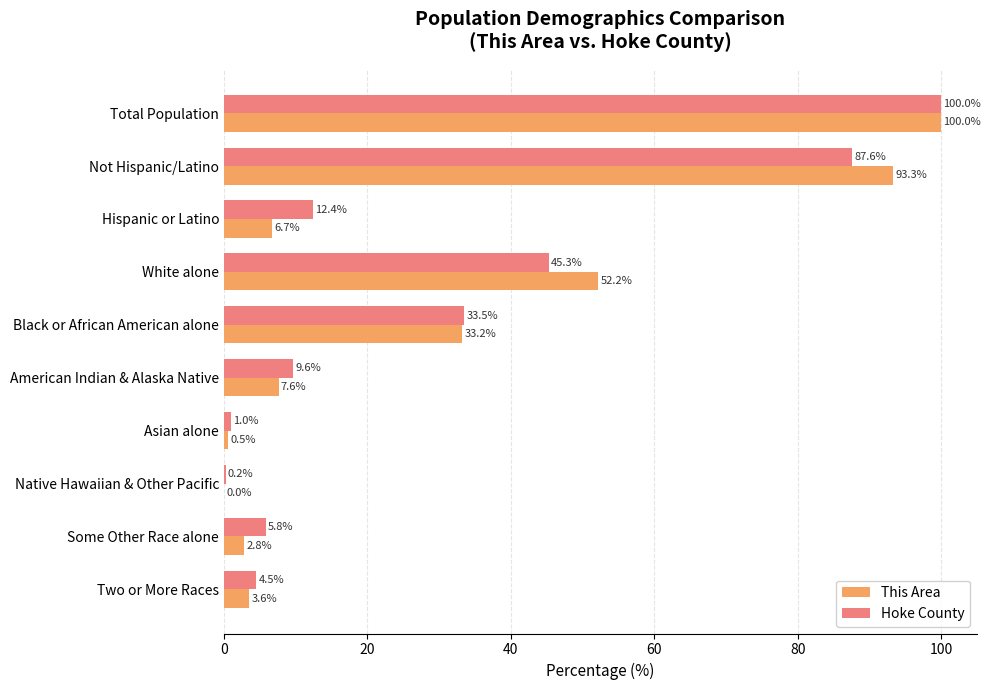

Between American Indian & Alaska Native and Two or More Races, which series saw the biggest shift?

Hoke County